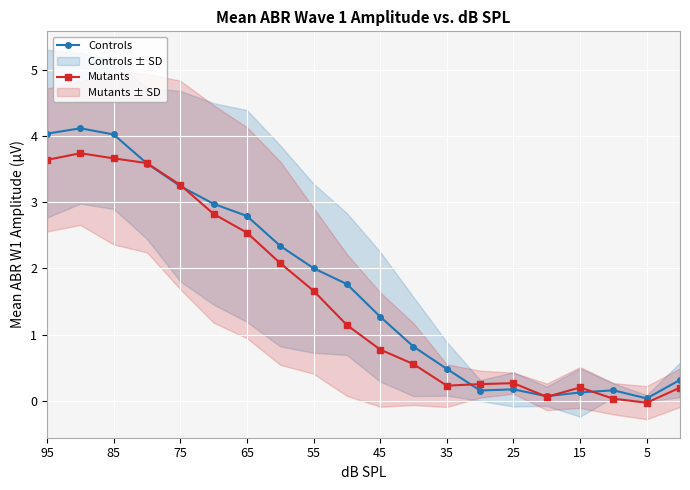

At which label does Mutants first exceed 1?

95